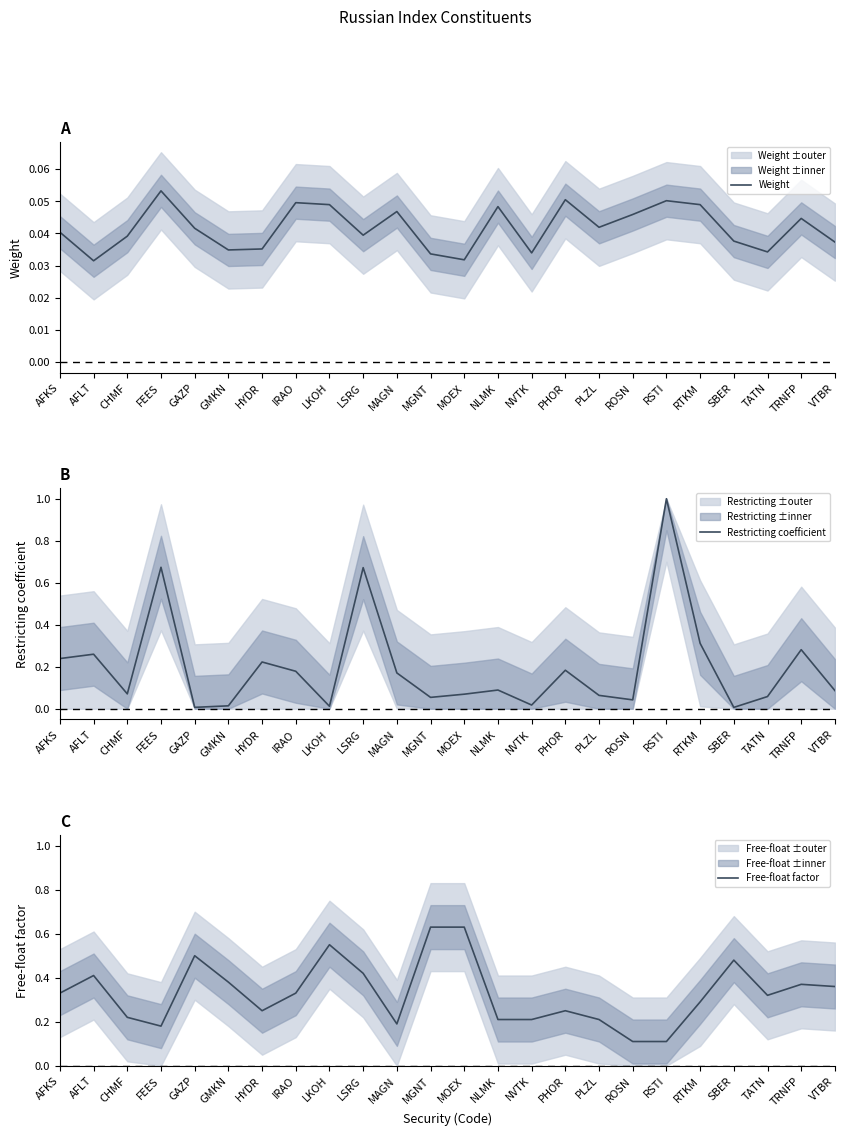

What is the sum of all Free-float factor values?

7.9